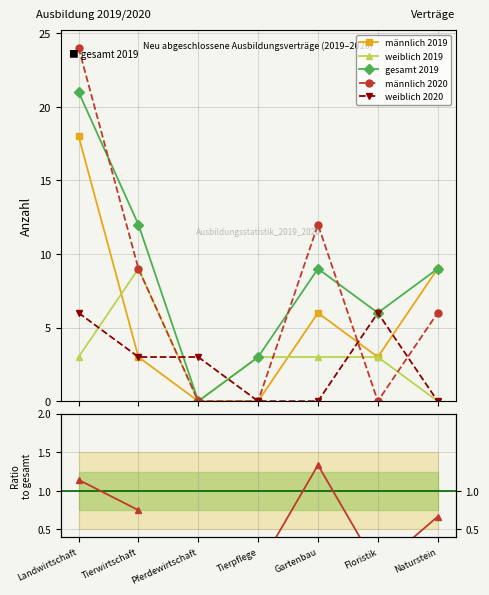

Which label corresponds to the largest value in the chart?

Landwirtschaft